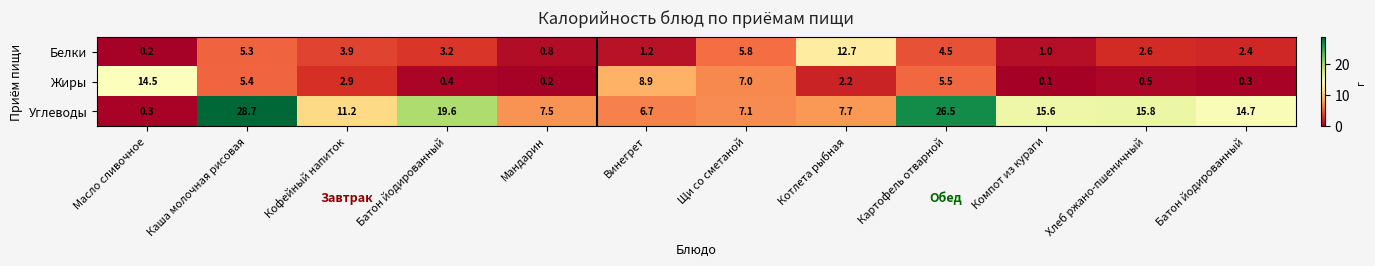

How many data points in Жиры are above 2?

7